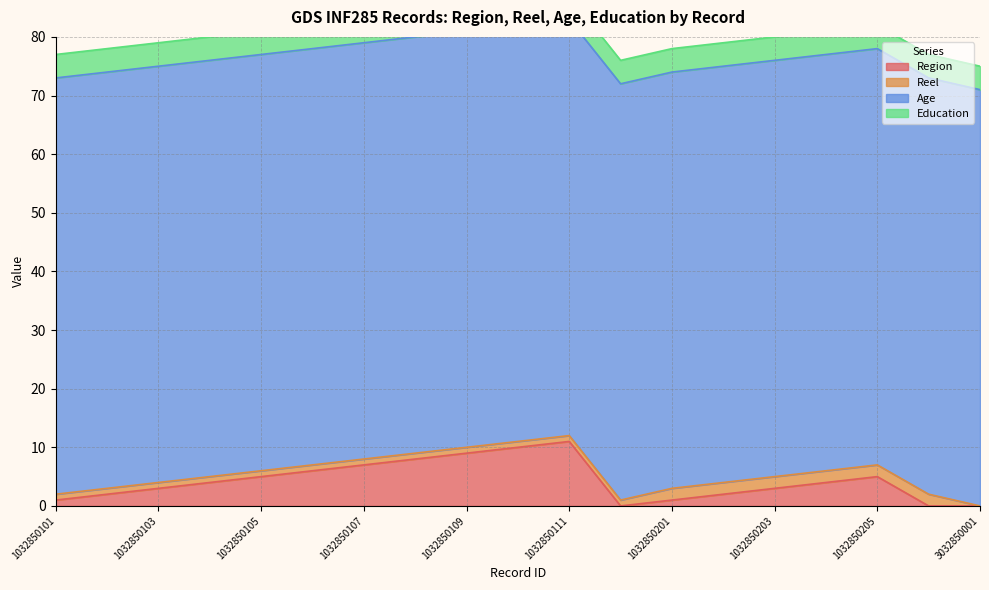

What is the difference between the highest and lowest values at 3032850001?

71